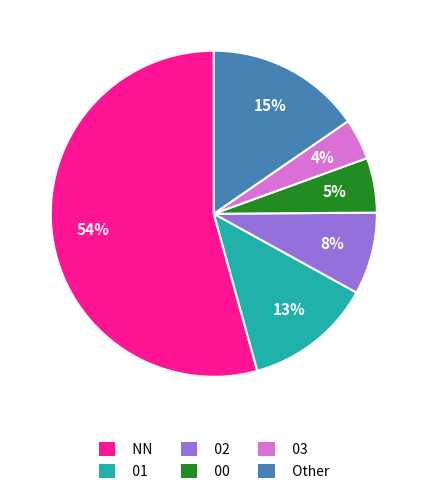

Which category has the smallest portion of the pie?

03